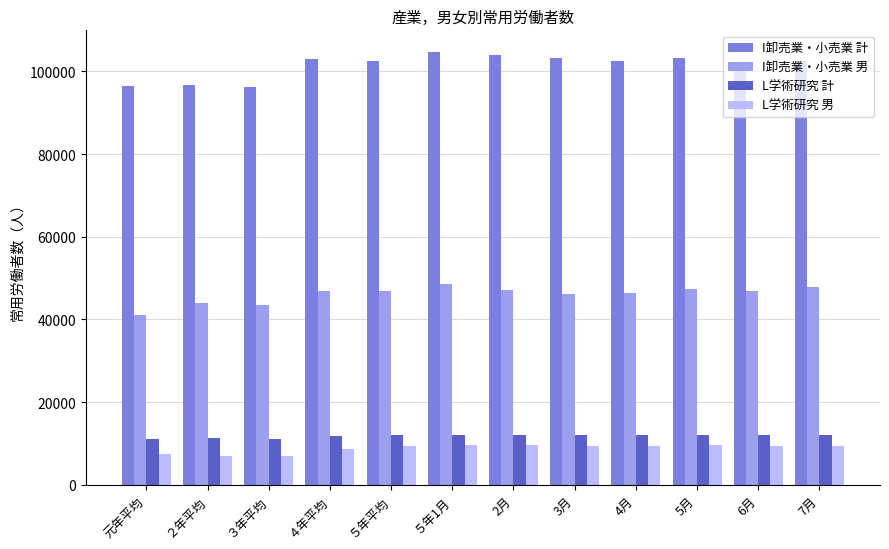

What is the sum of the L学術研究 男 values at 3月 and 元年平均?

16930